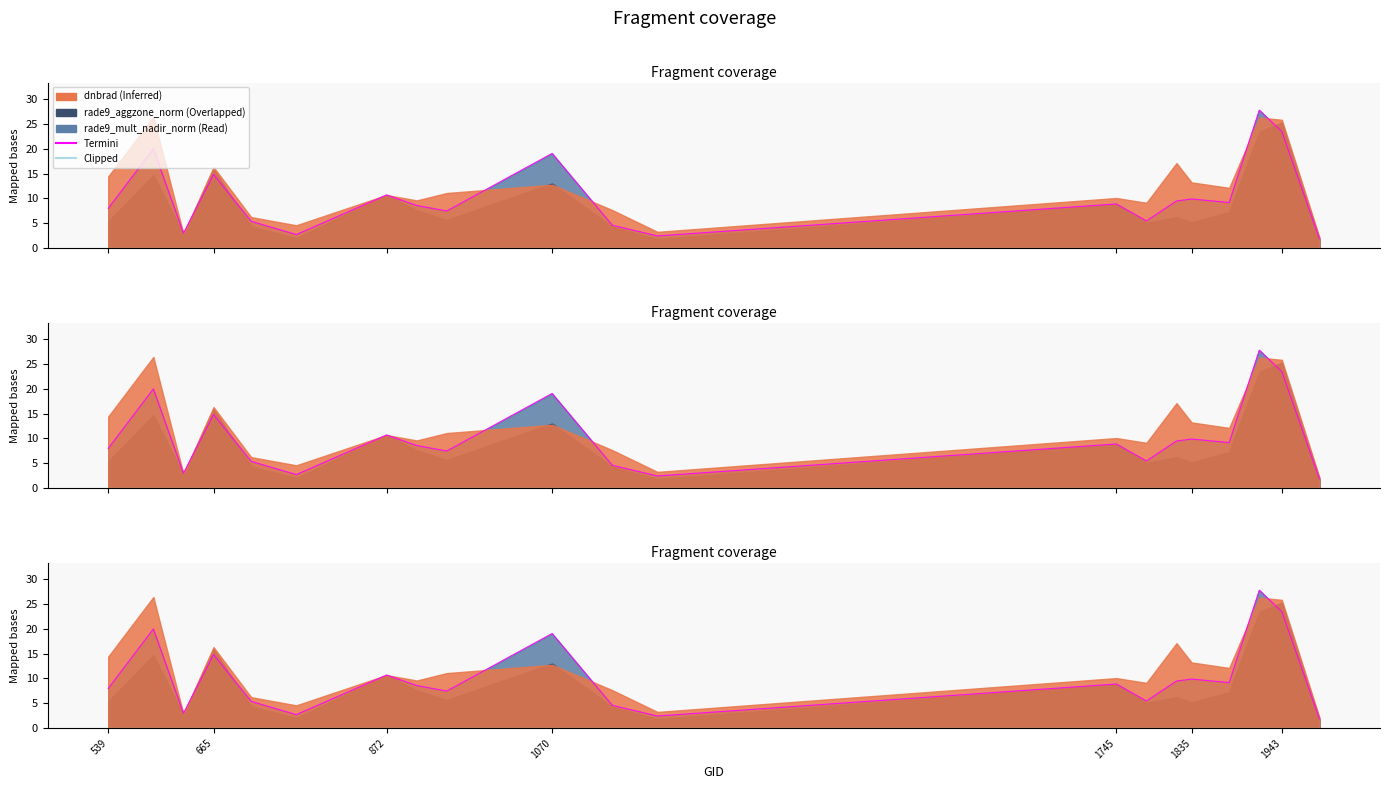

What position from the left is 872?

3